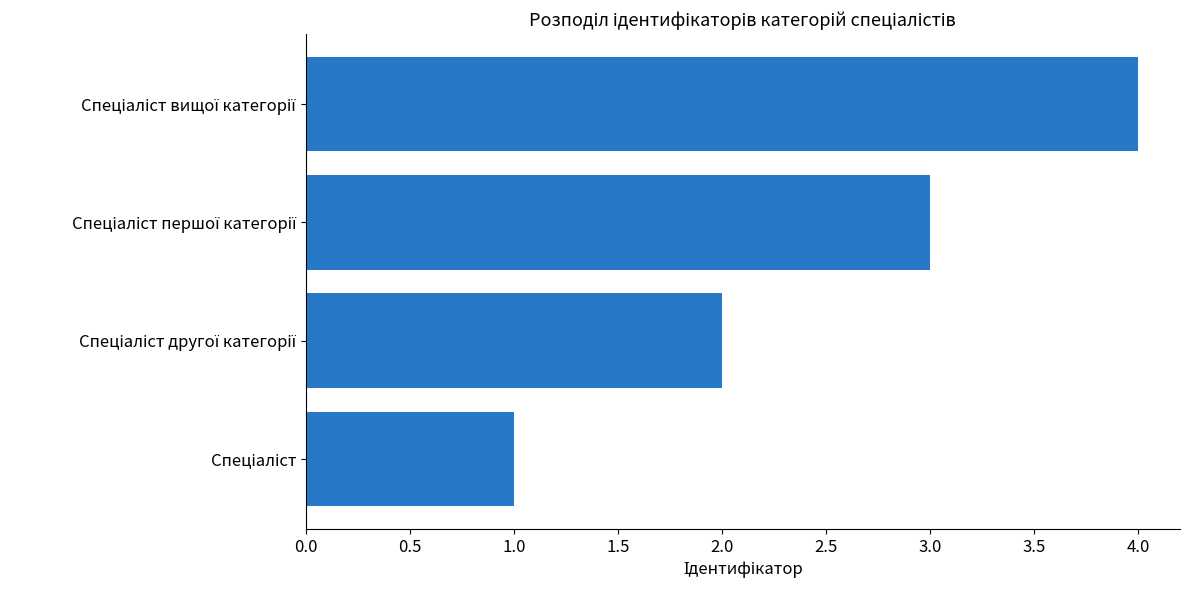

How many values are below 3?

2